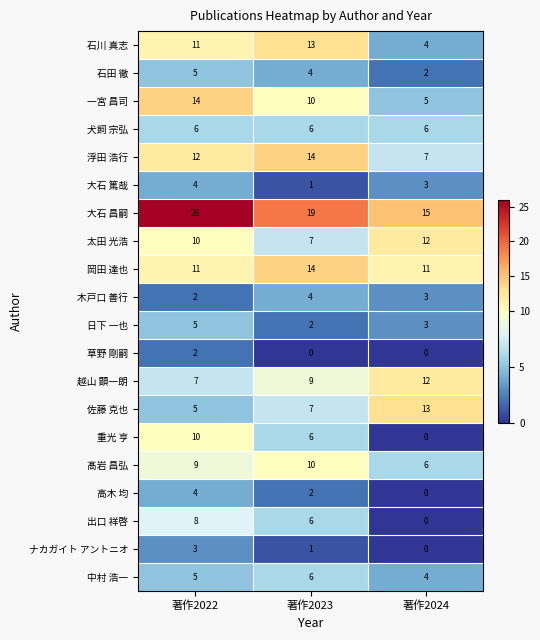

Which category has the highest value in the 重光 亨 series?

著作2022